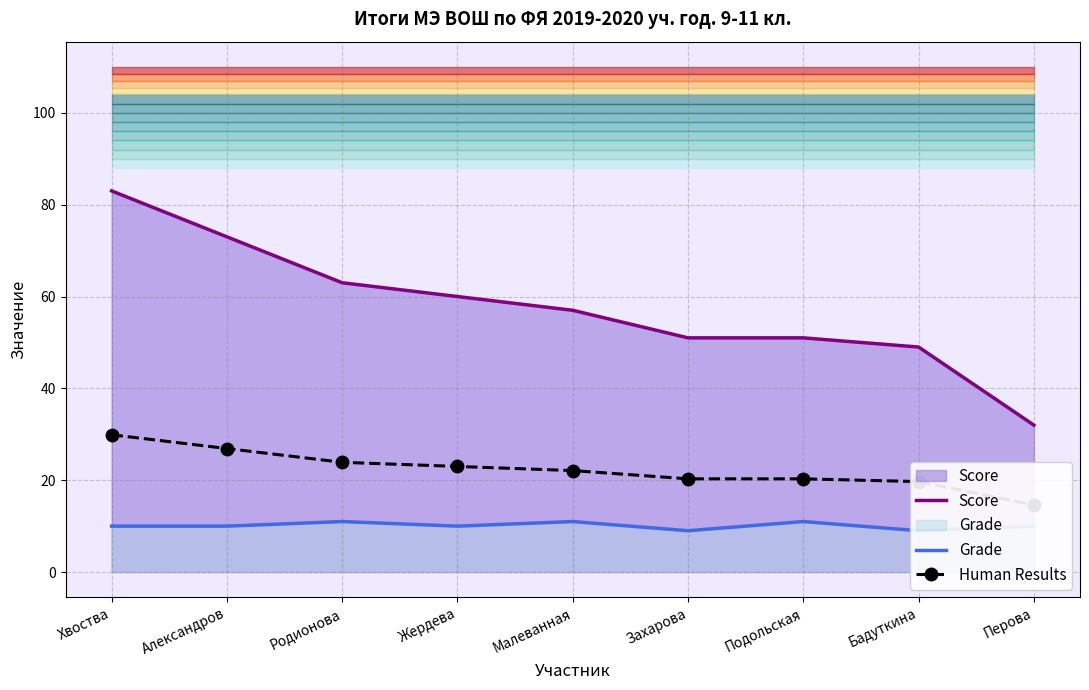

True or false: Grade and Human Results cross at least once.

False